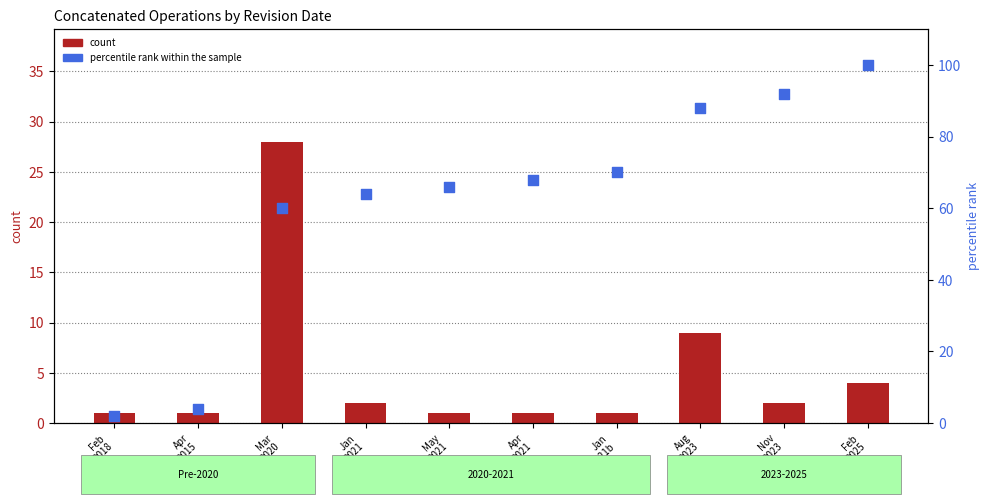

What are all the series names shown in the legend?

count, percentile rank within the sample